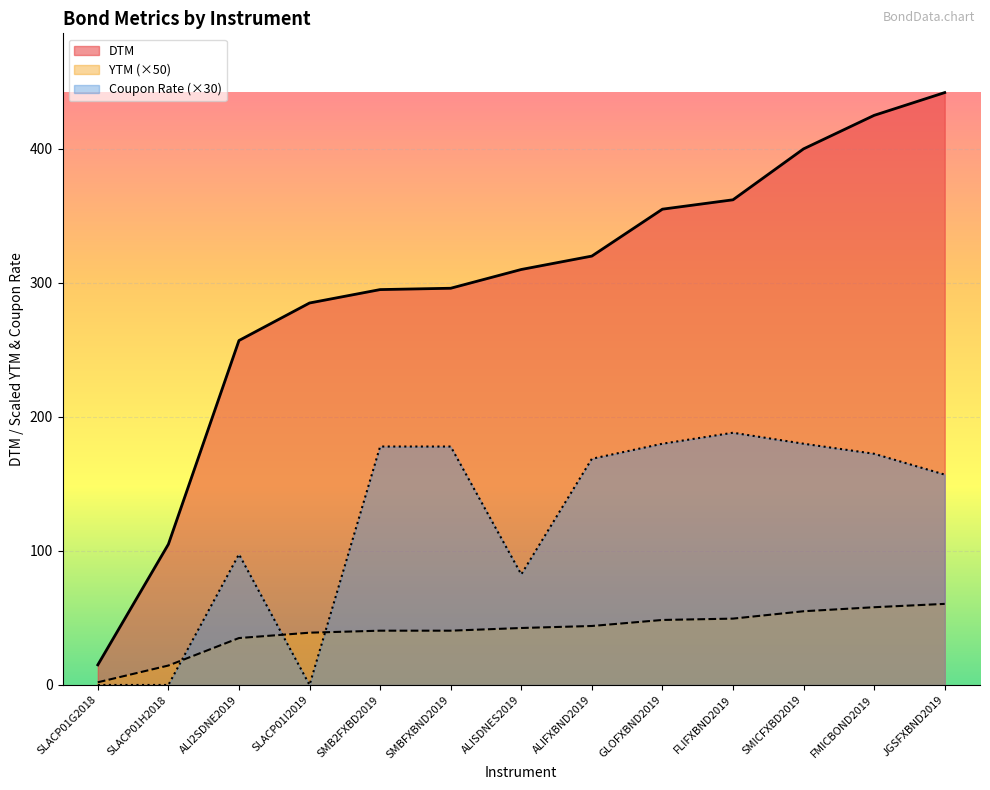

What is the label of the 5th point from the left?

SMB2FXBD2019